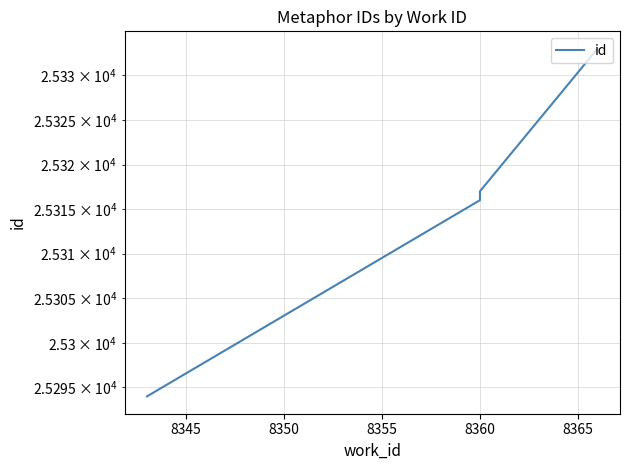

What is the average value?

25315